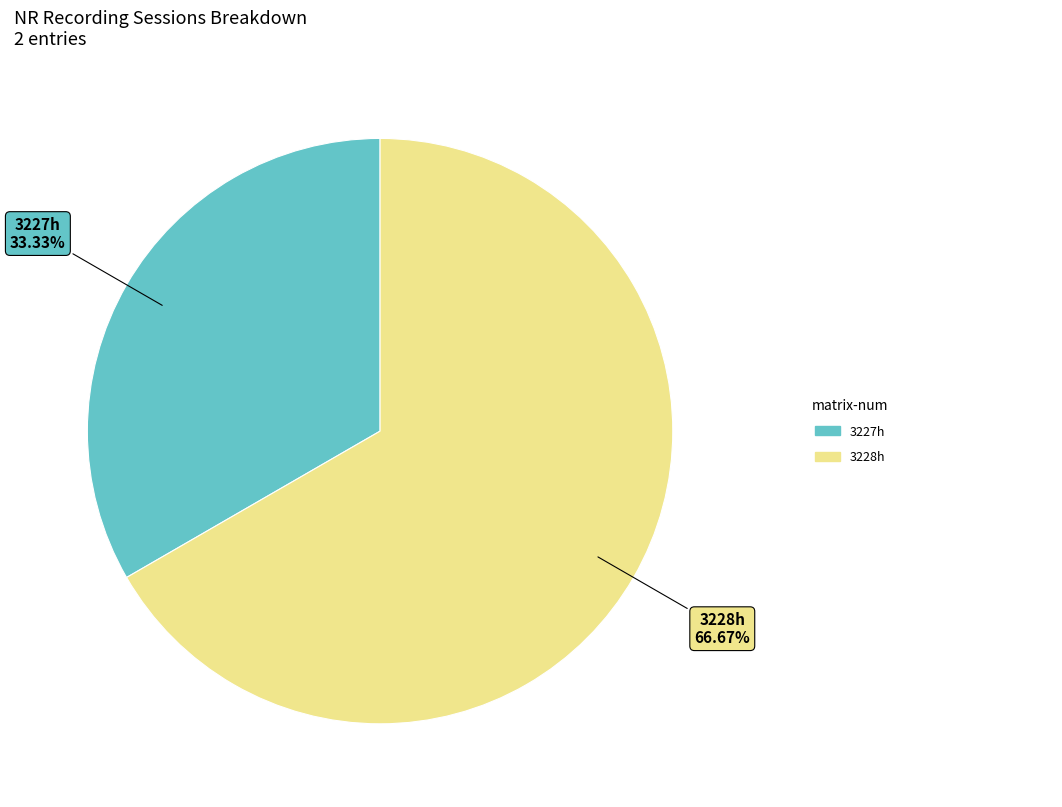

Does any single category account for the majority?

Yes